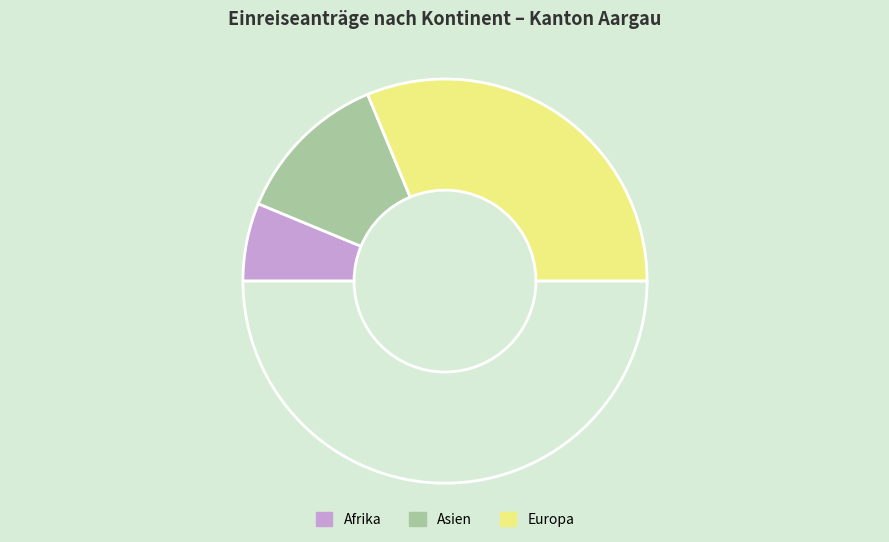

Count the number of slices in the pie.

4